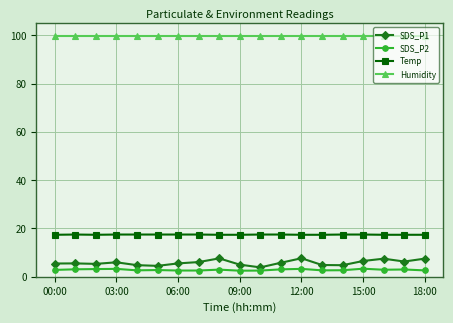

Which series has the widest spread of values?

SDS_P1